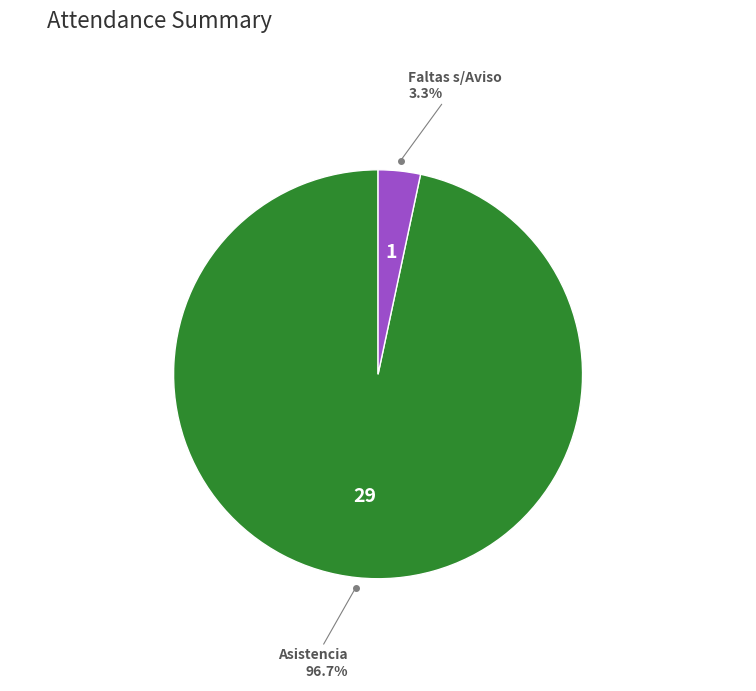

Is there a majority slice in this chart?

Yes